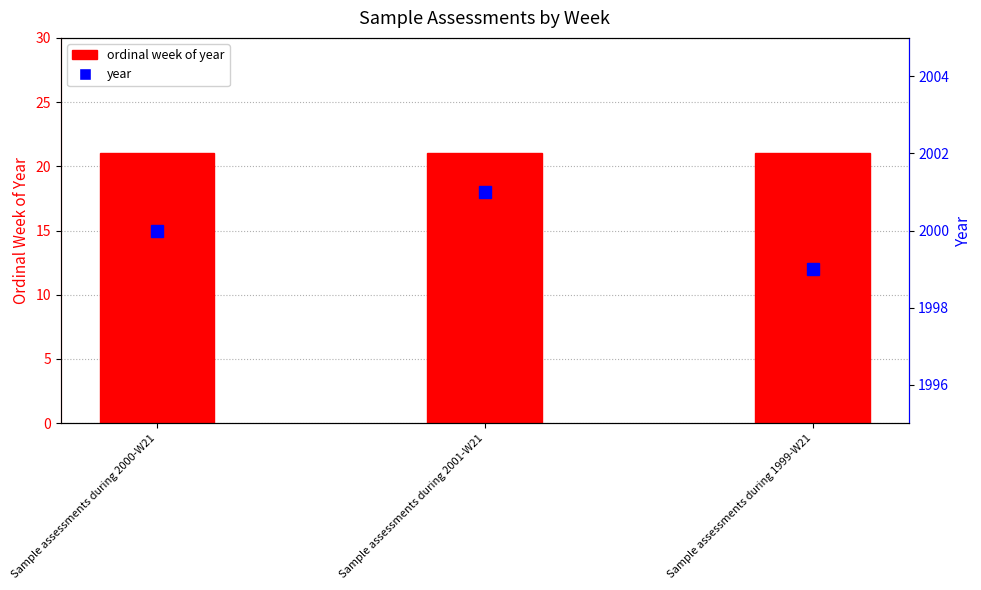

What value does the ordinal week of year series have at Sample assessments during 2001-W21?

21